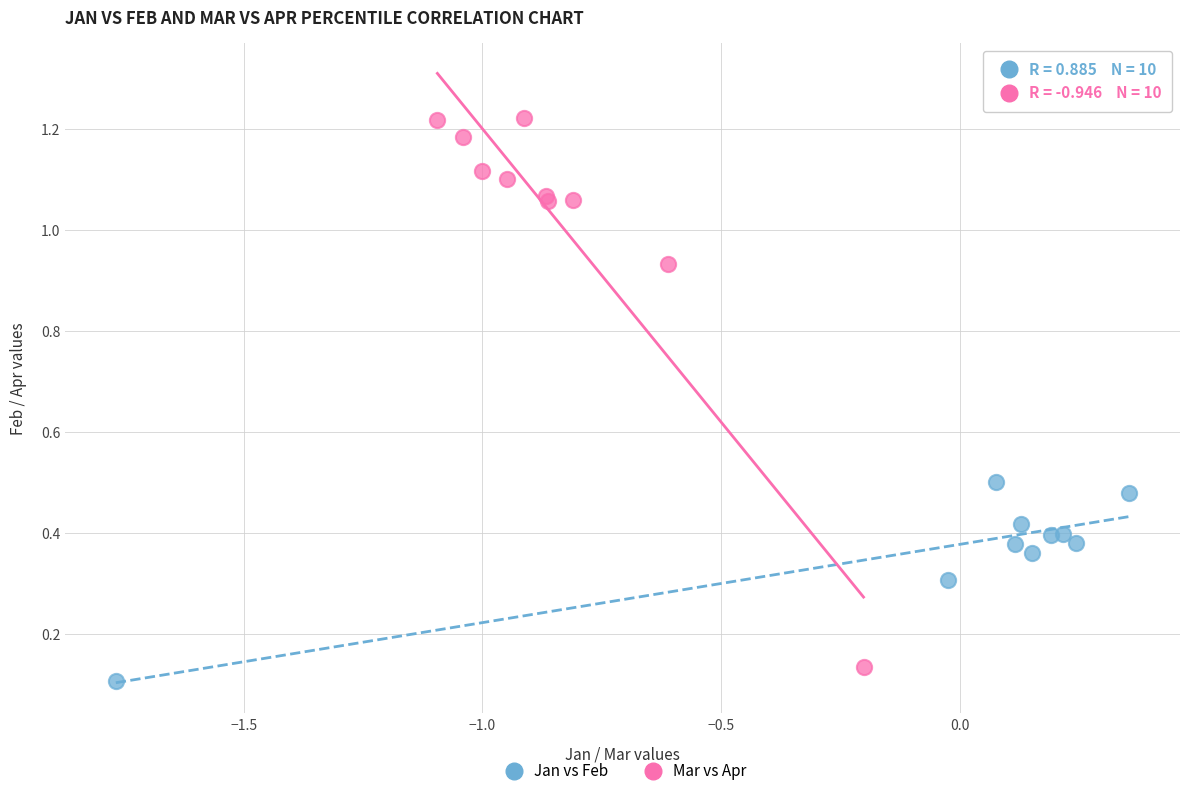

What are all the series names shown in the legend?

Jan vs Feb, Mar vs Apr